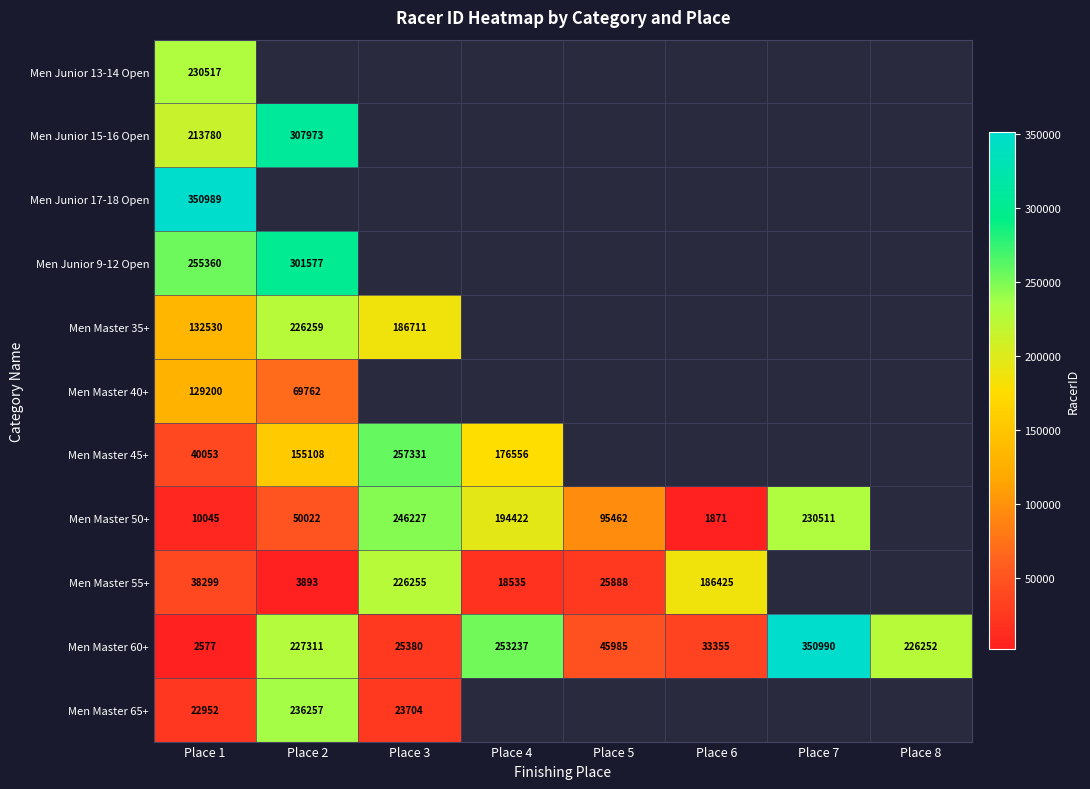

Is it true that Men Junior 15-16 Open equals 339716 at Place 1?

False